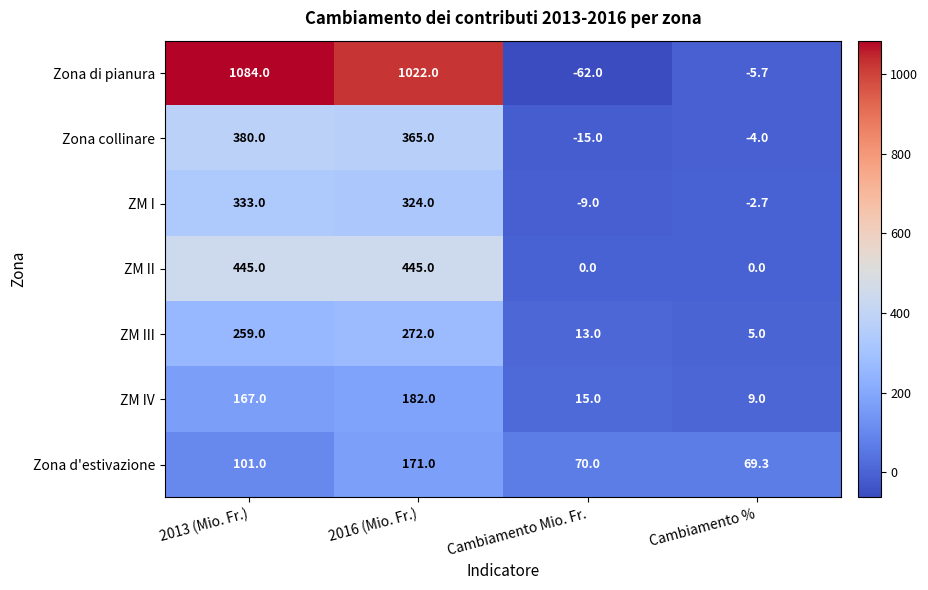

At which category does the chart reach its minimum across all series?

Cambiamento Mio. Fr.